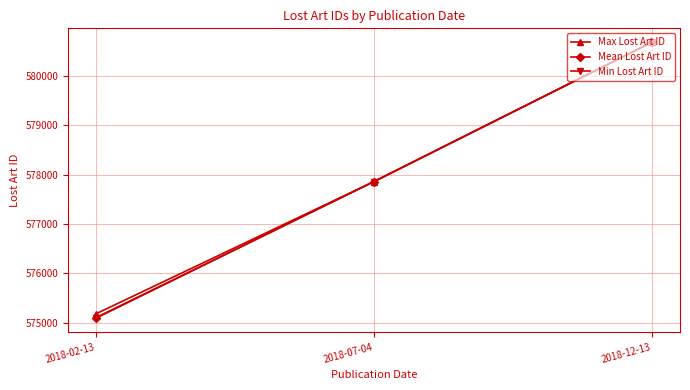

Between 2018-02-13 and 2018-07-04, which series saw the biggest shift?

Min Lost Art ID